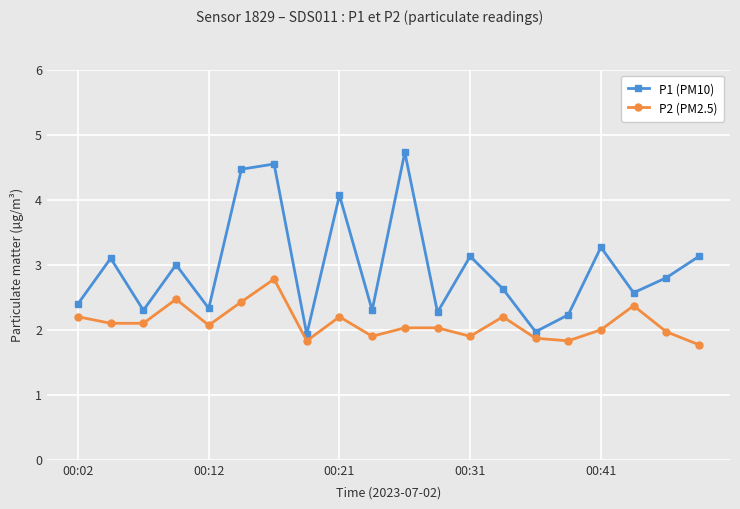

List the series in order of their peak value, lowest first.

P2 (PM2.5), P1 (PM10)